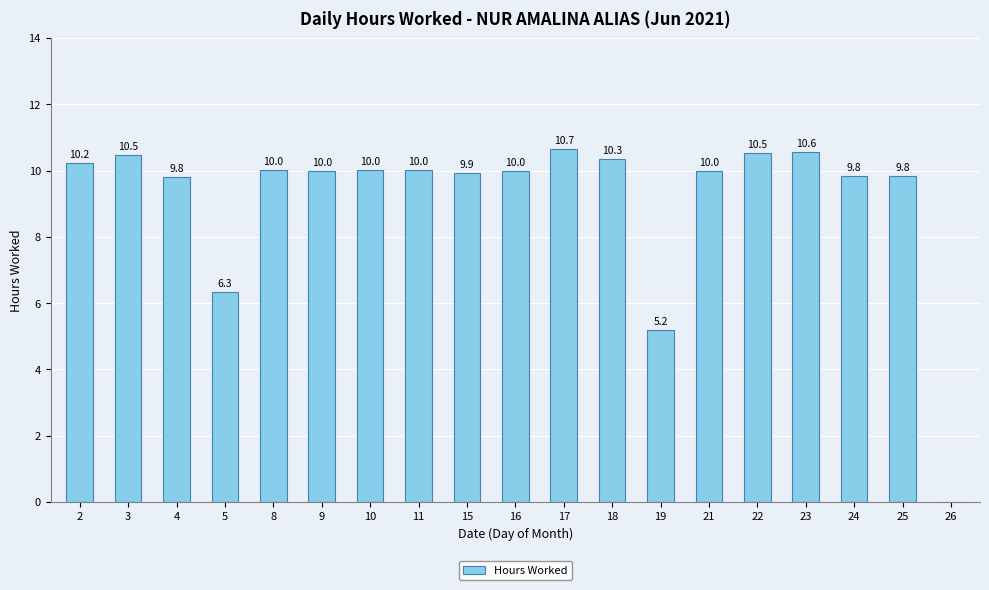

The chart shows a value of 10.5 at 3. True or false?

True